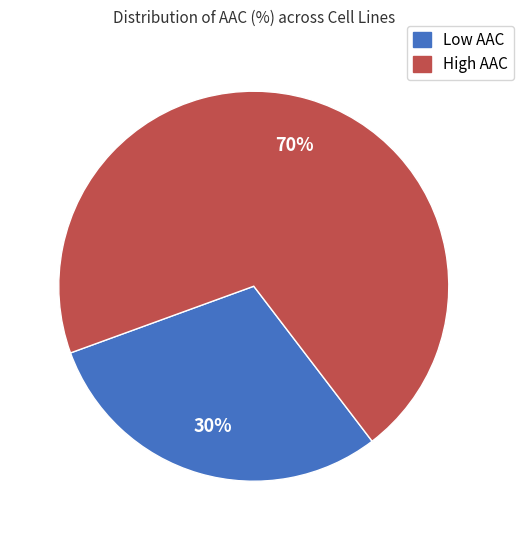

Is there a majority slice in this chart?

Yes